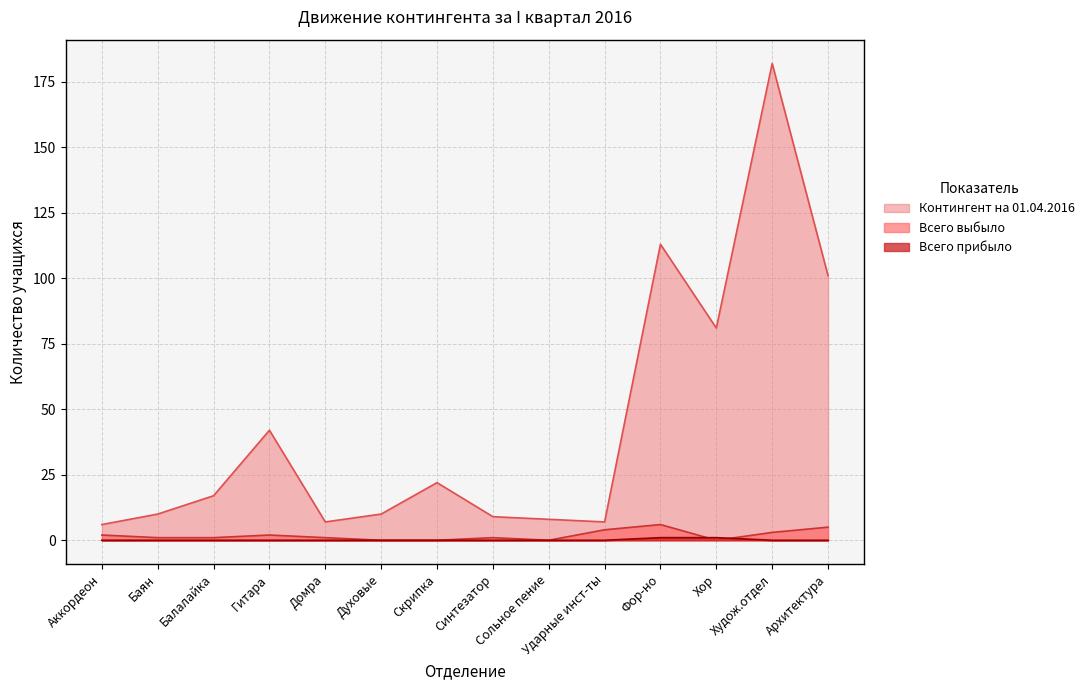

Which label corresponds to the largest value in the chart?

Худож.отдел